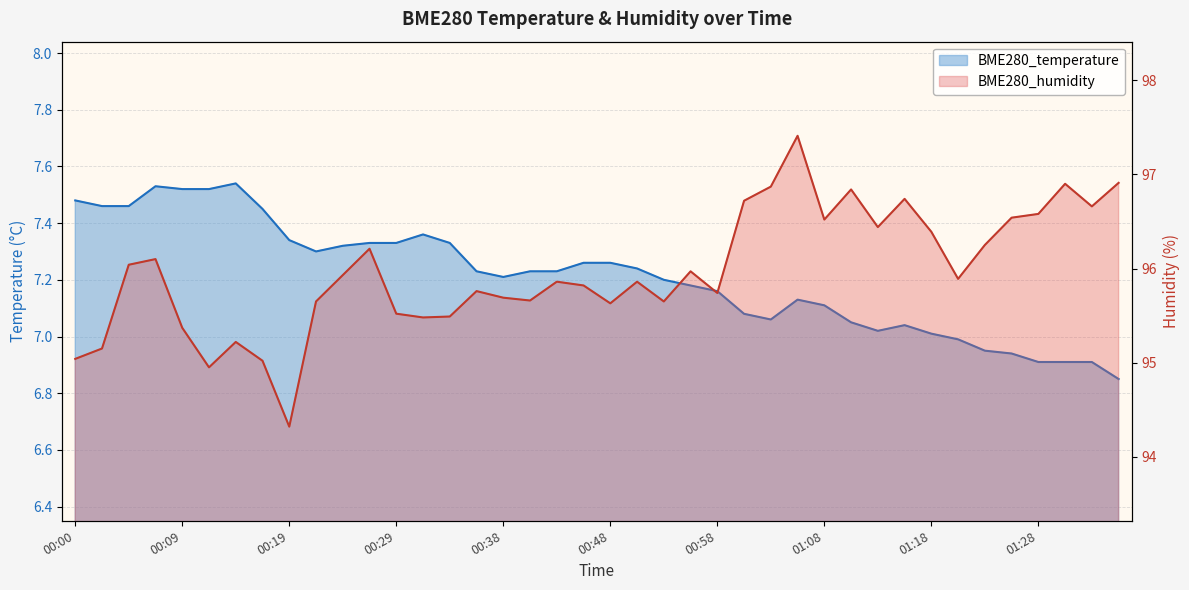

What is the spread (max minus min) of values at 00:38?

87.9